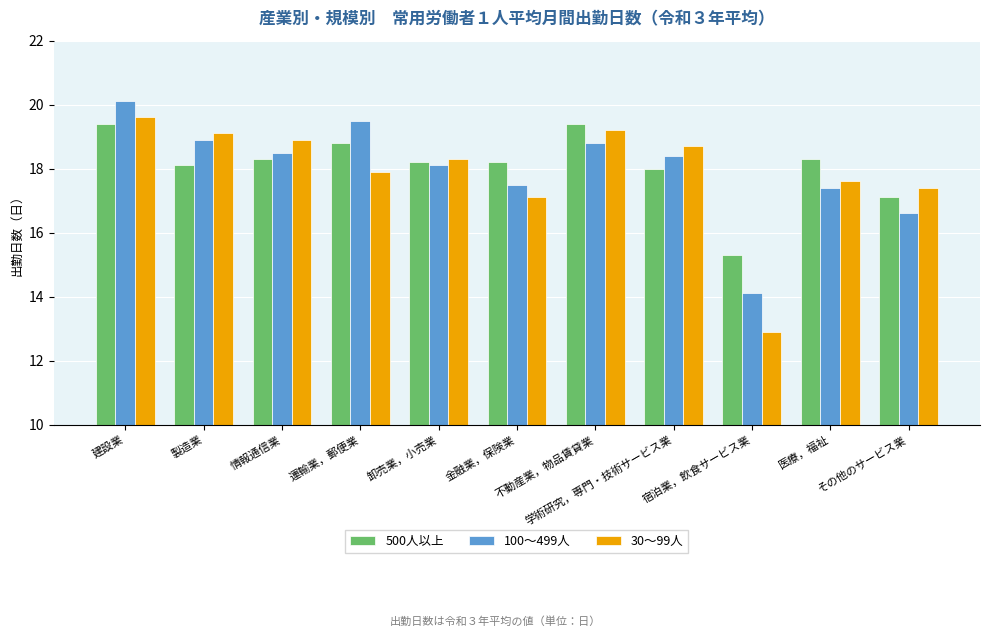

How many categories are shown in the chart?

11